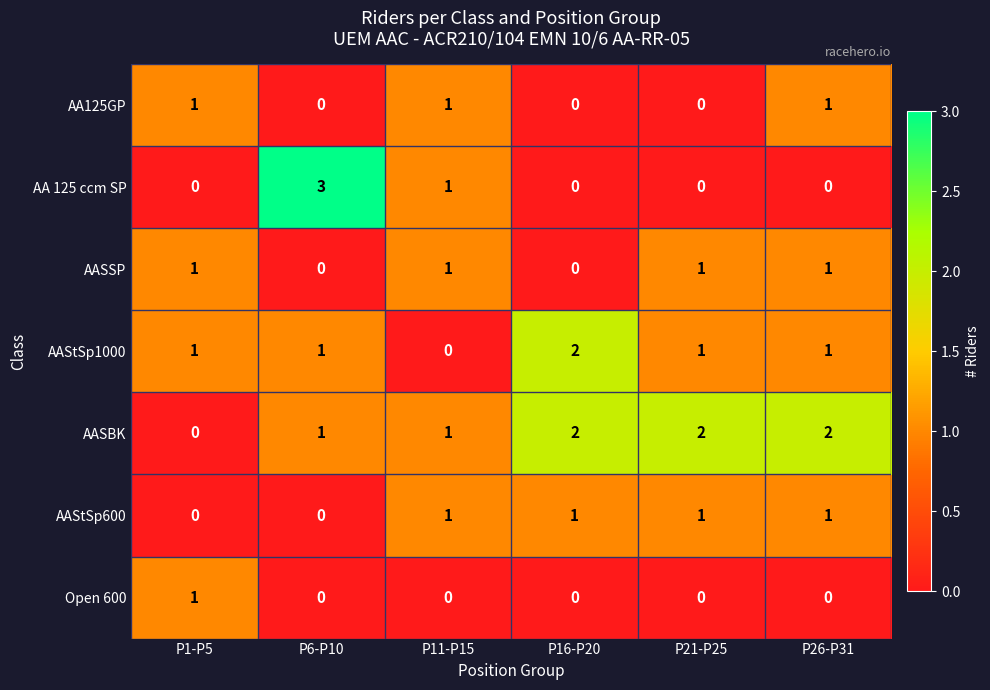

The value of AASBK at P11-P15 is 1. True or false?

True